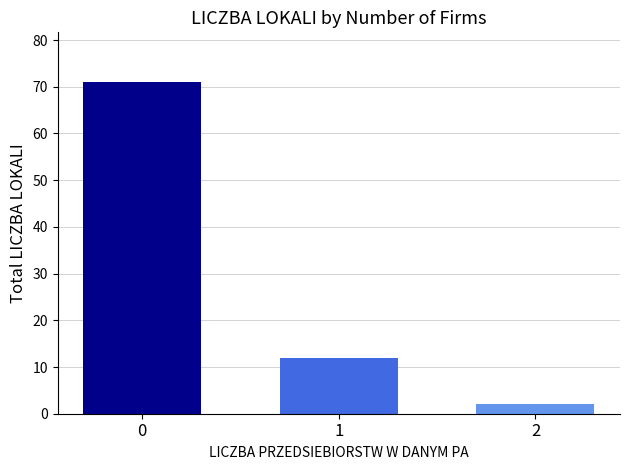

Reading right to left, what are all the values shown in this chart?

2=2	1=12	0=71